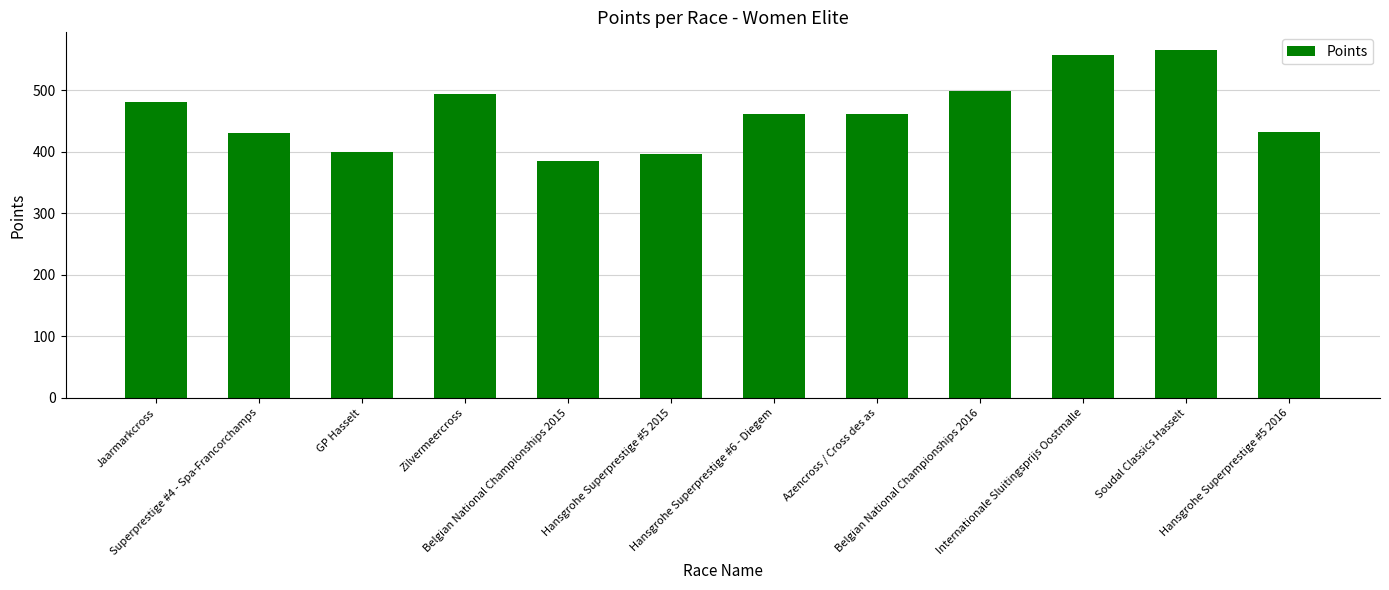

Does the chart contain stacked bars?

No